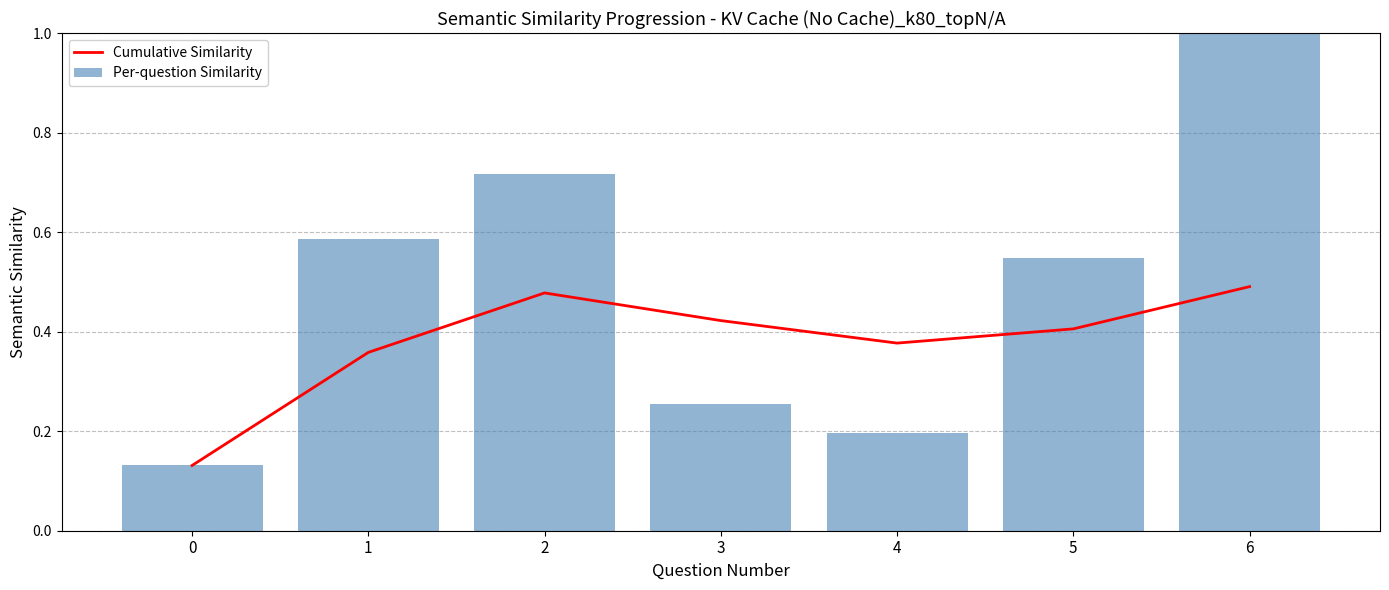

What are all the series names shown in the legend?

Cumulative Similarity, Per-question Similarity